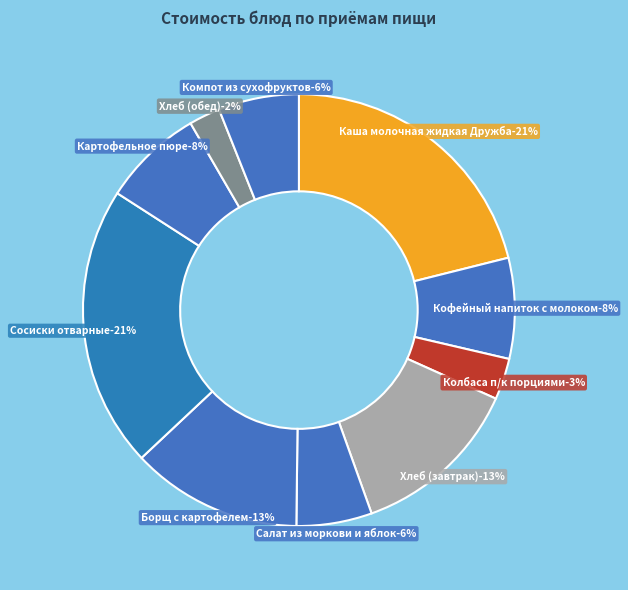

What percentage is the Компот из сухофруктов slice, to the nearest percent?

6%